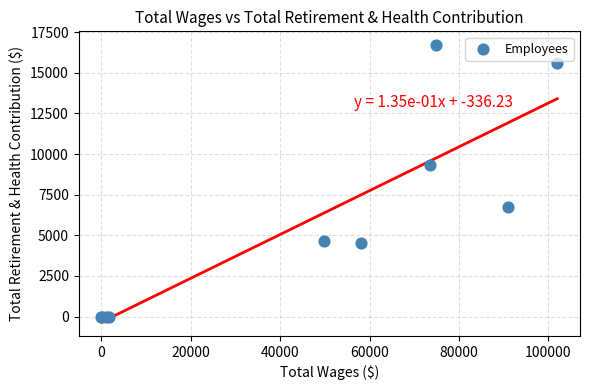

What Y value in the scatter plot is closest to 8348?

9317